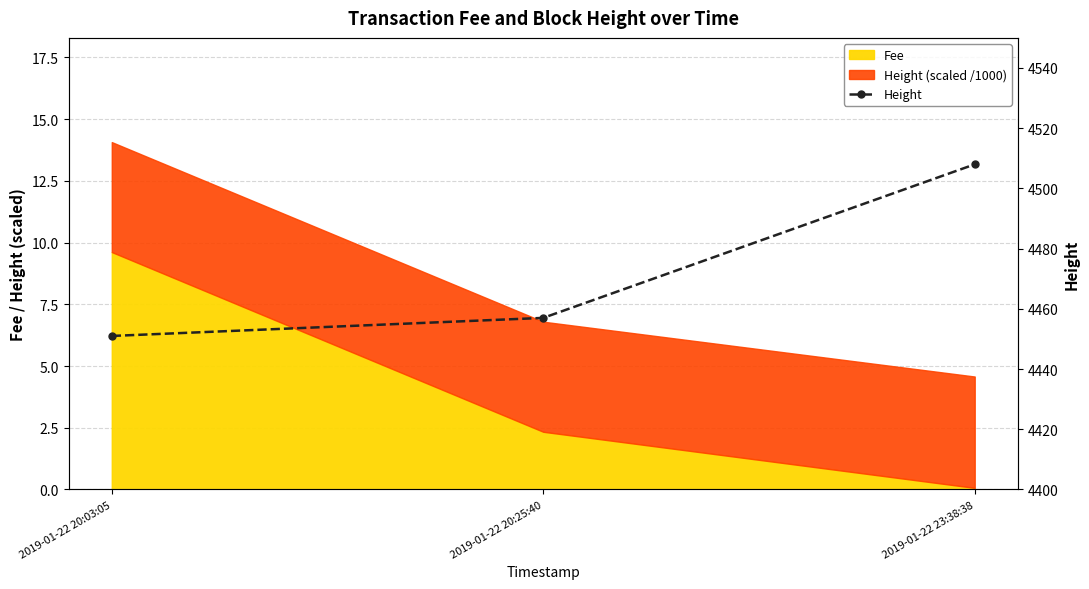

Which category has the lowest value across all series?

2019-01-22 20:03:05